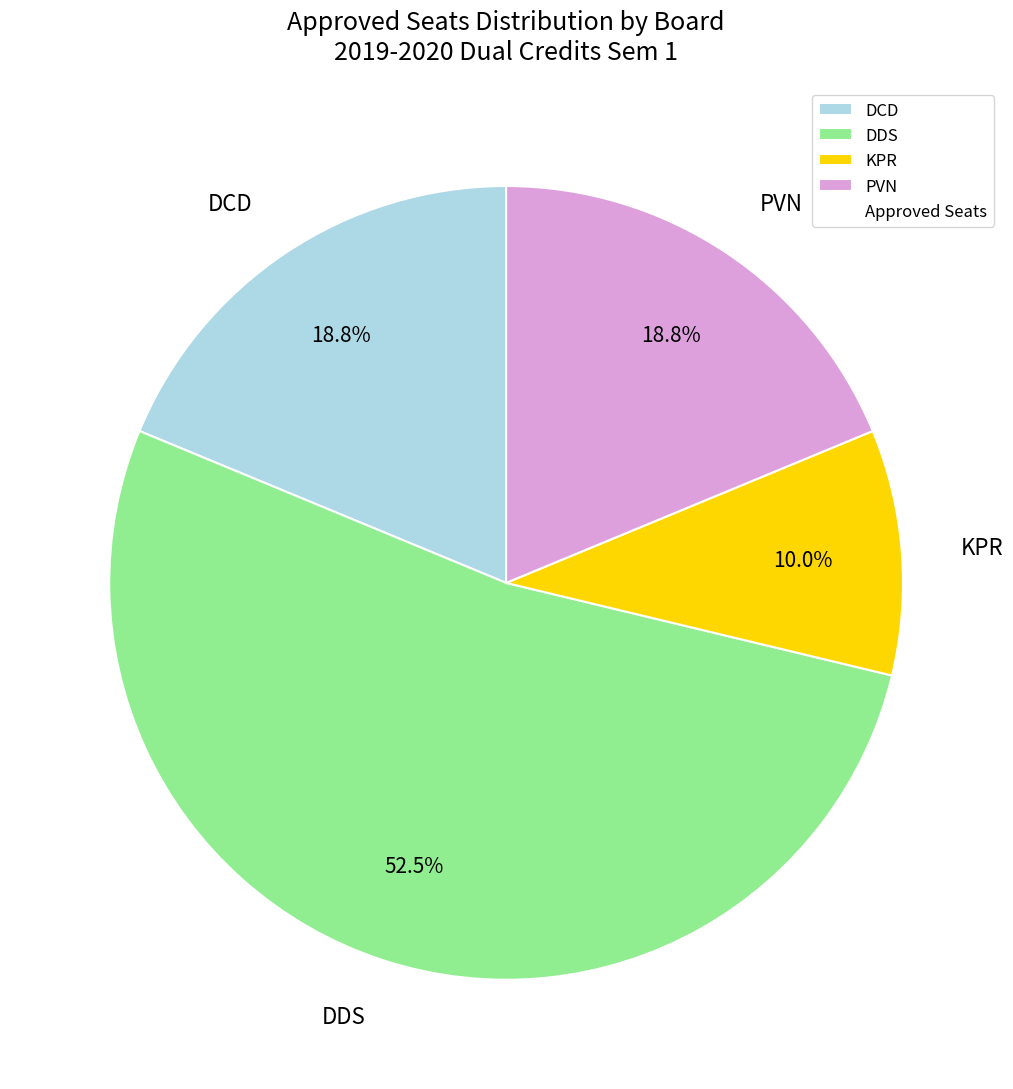

Which category accounts for the majority?

DDS